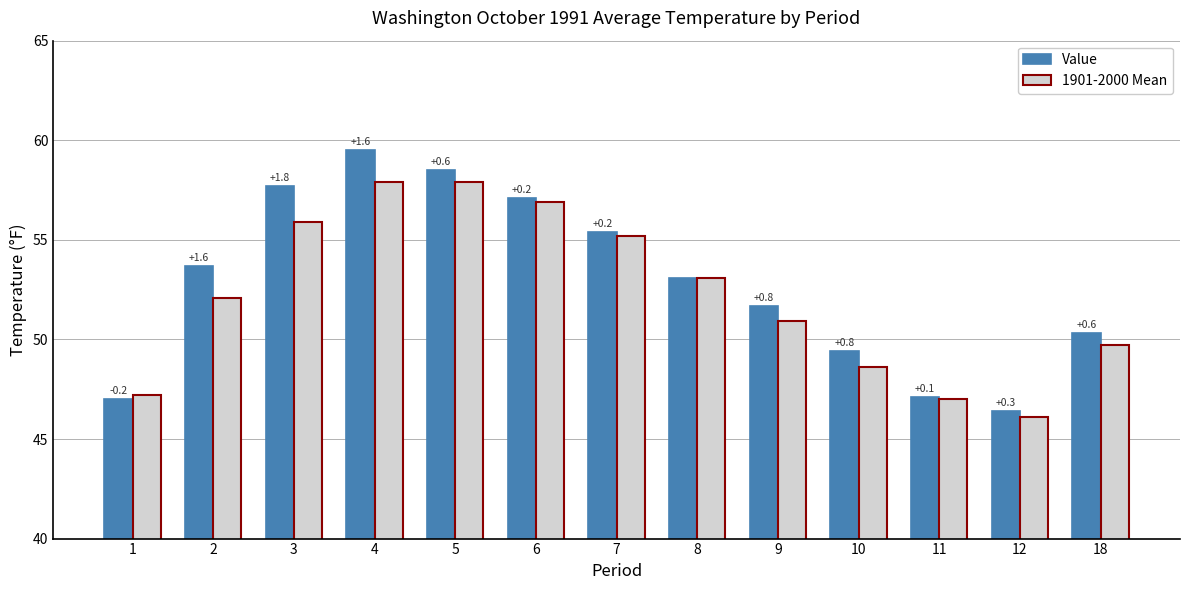

The value of Value at 11 is 80.5. True or false?

False